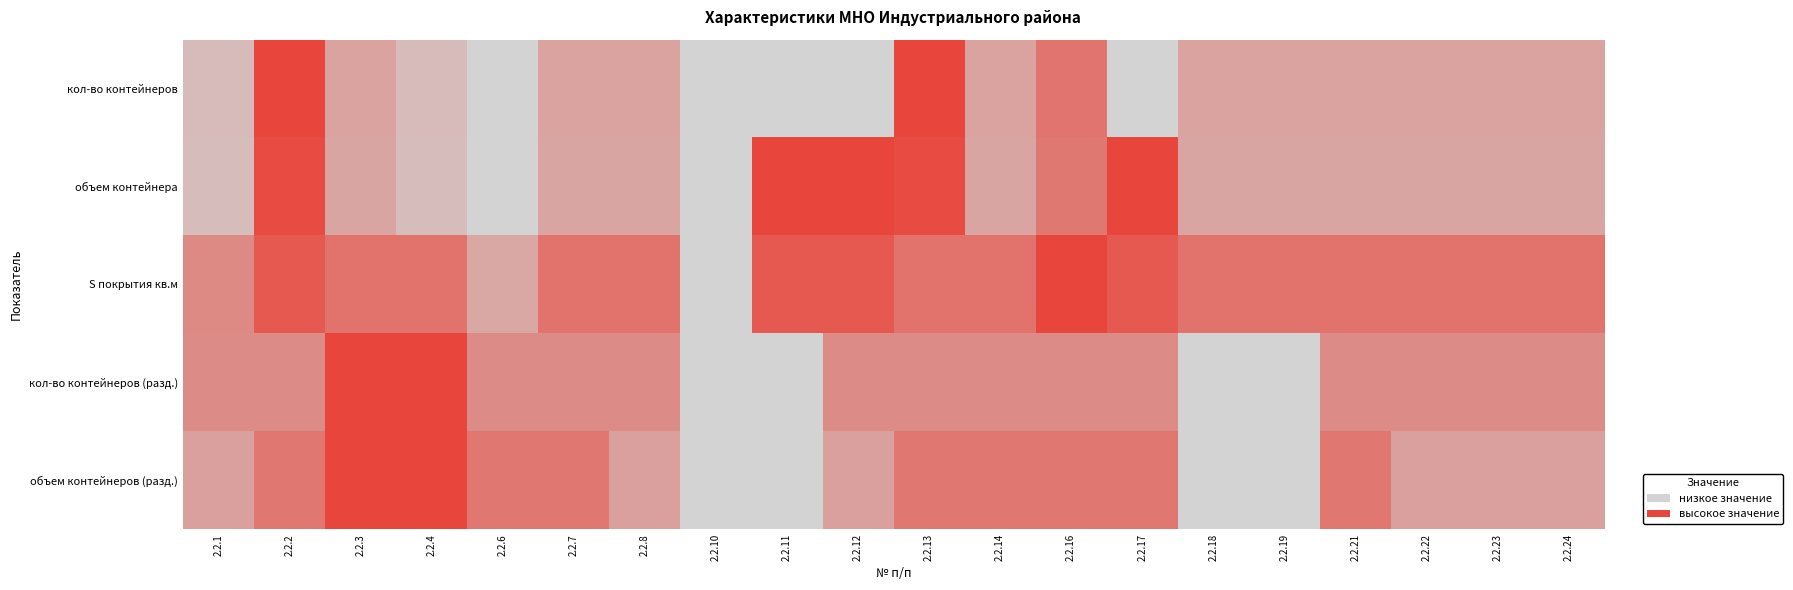

Which series has the largest total across all categories?

S покрытия кв.м